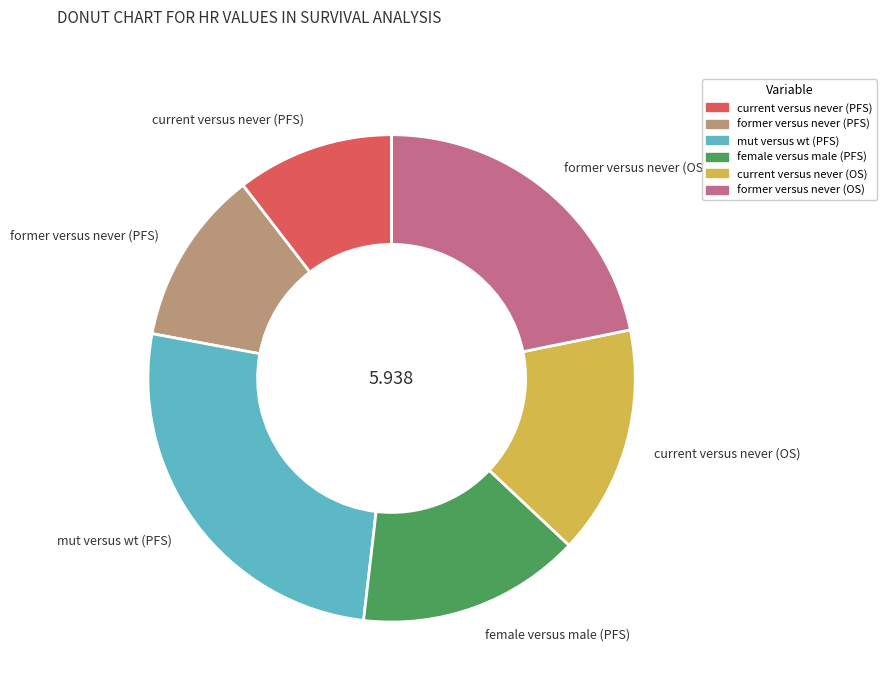

Do former versus never (OS) and current versus never (OS) together represent more than half of the pie?

No